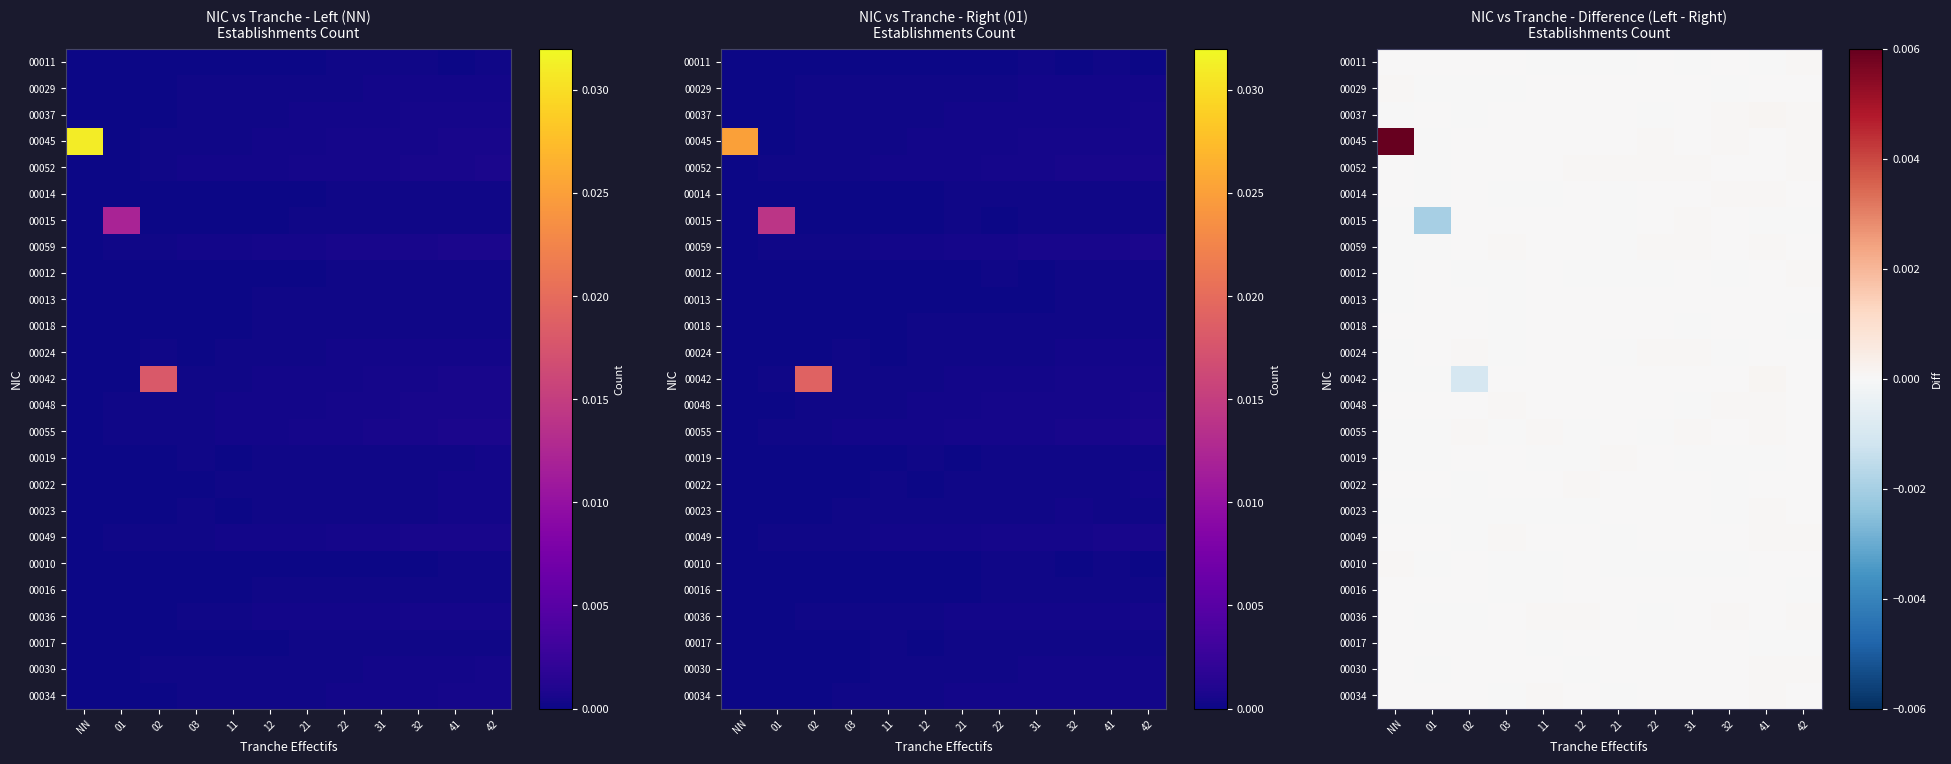

The 00024 series shows -0.0 at 03. True or false?

True